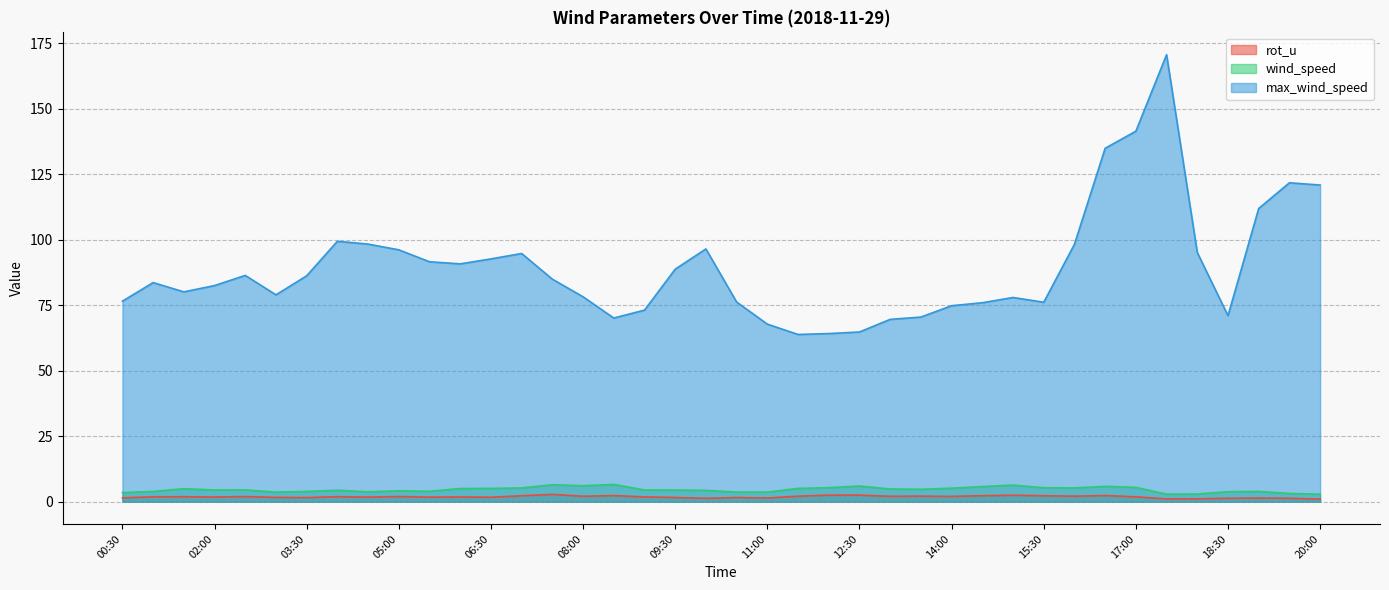

What is the greatest value displayed?

170.7